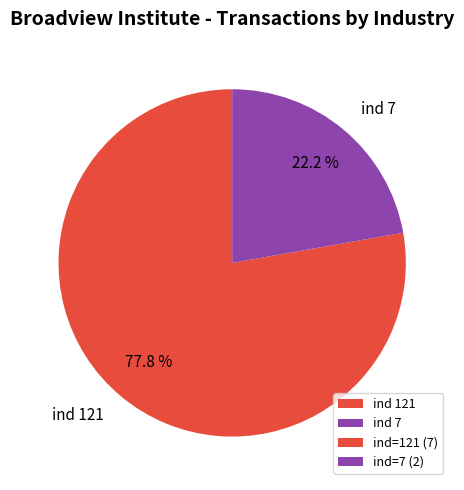

Rank the categories by value from highest to lowest.

ind 121, ind 7